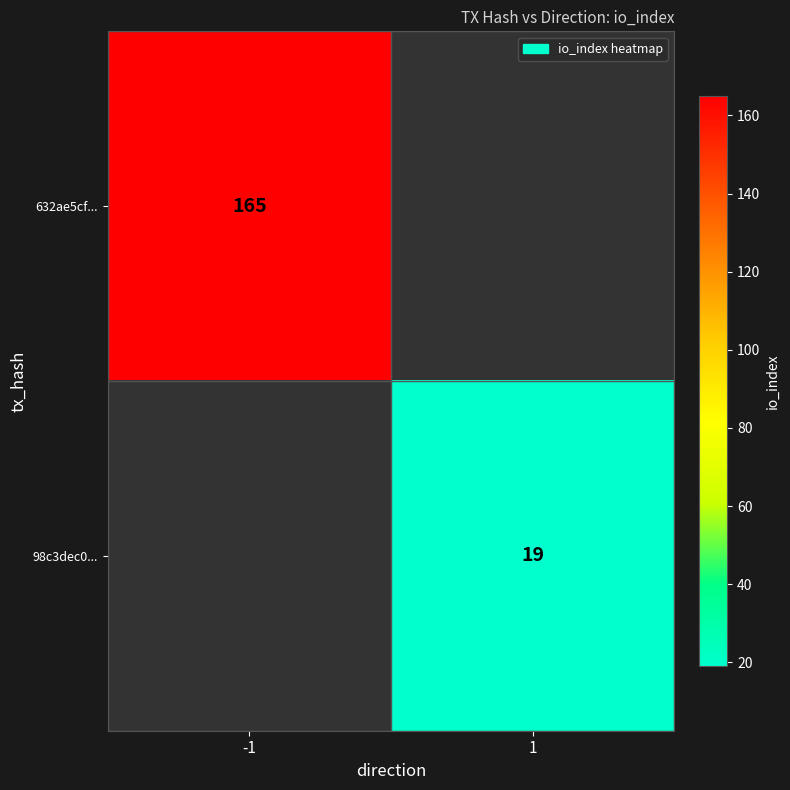

The value of 98c3dec0... at 1 is 8. True or false?

False